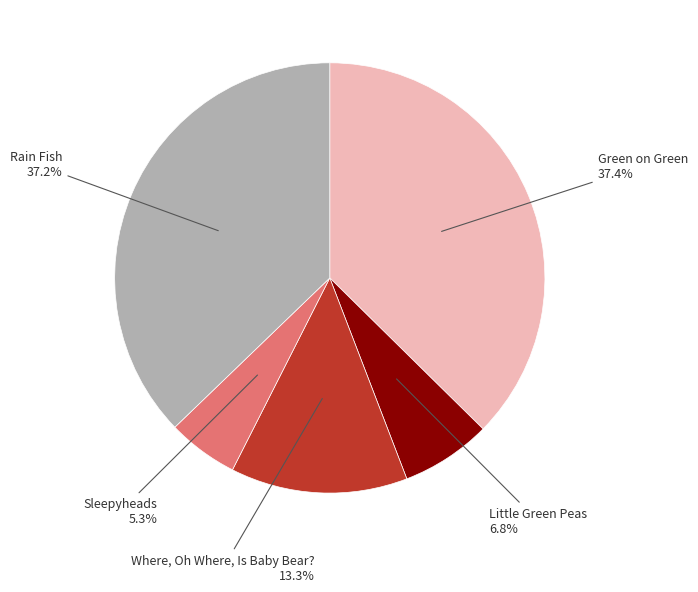

Is there any slice that represents more than half of the pie?

No